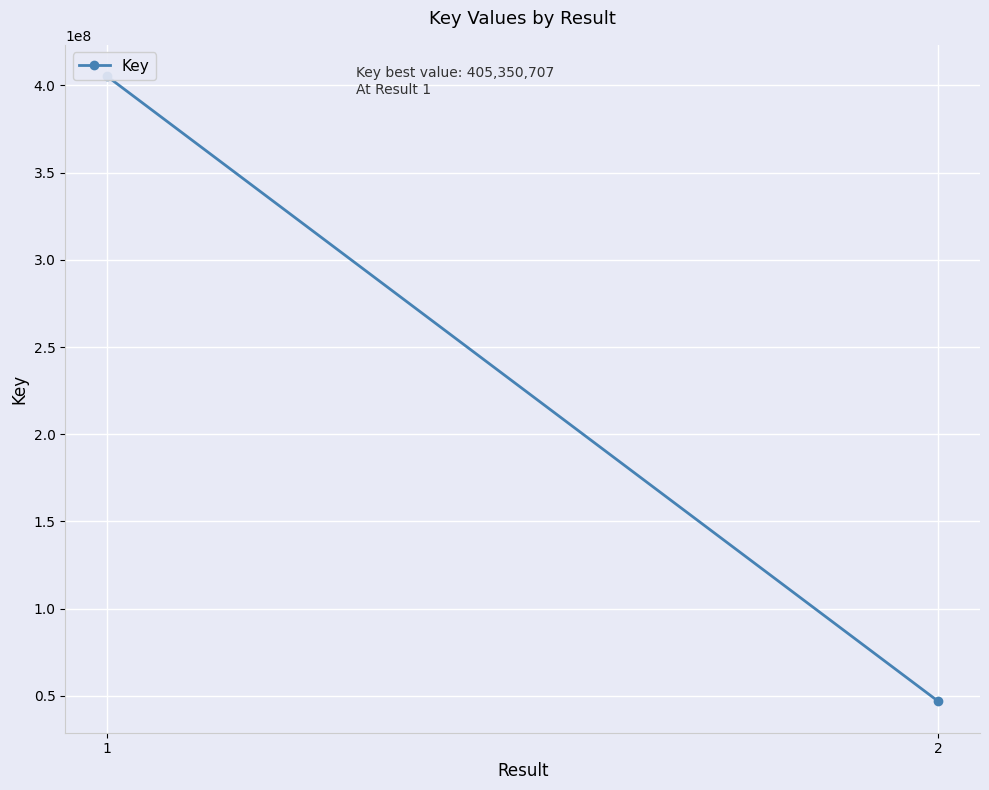

How many categories are shown in the chart?

2